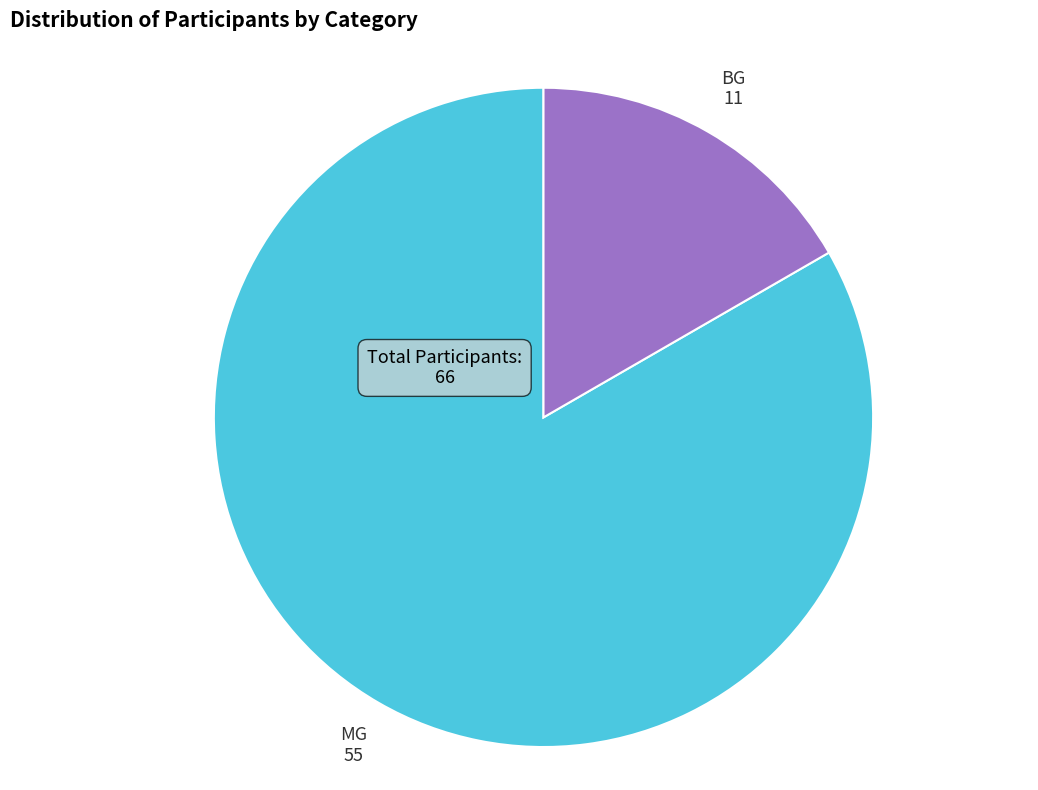

How many slices are in this pie chart?

2